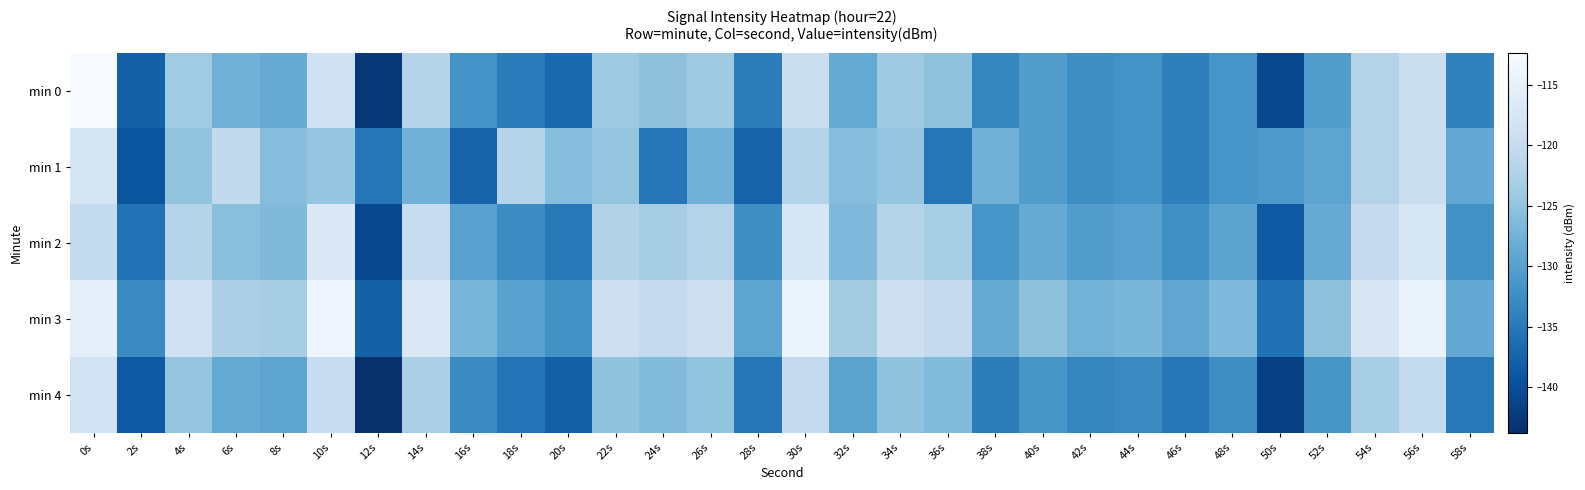

Which label corresponds to the smallest value in the chart?

12s